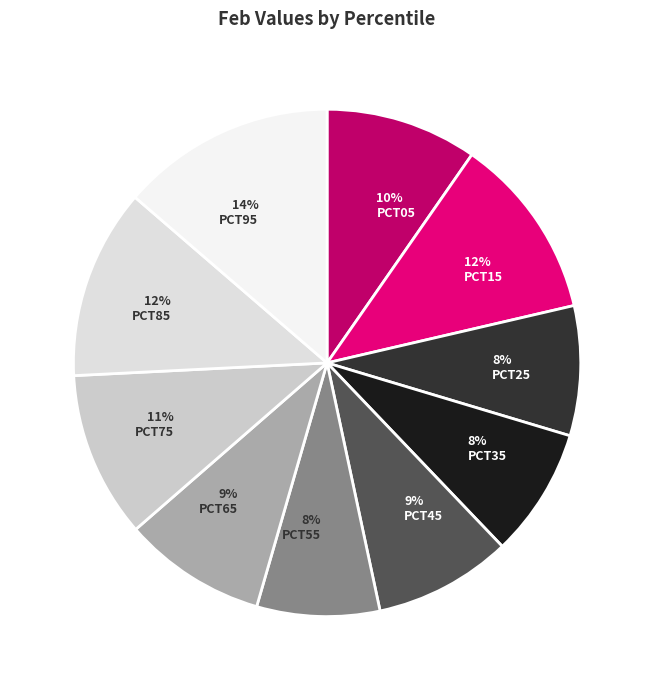

How many slices are in this pie chart?

10